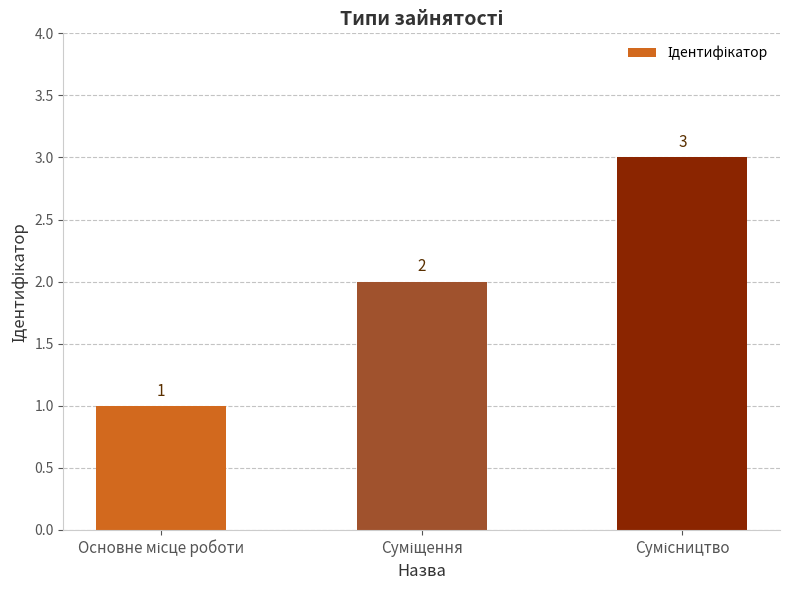

What is the value of the 1st bar from the left?

1